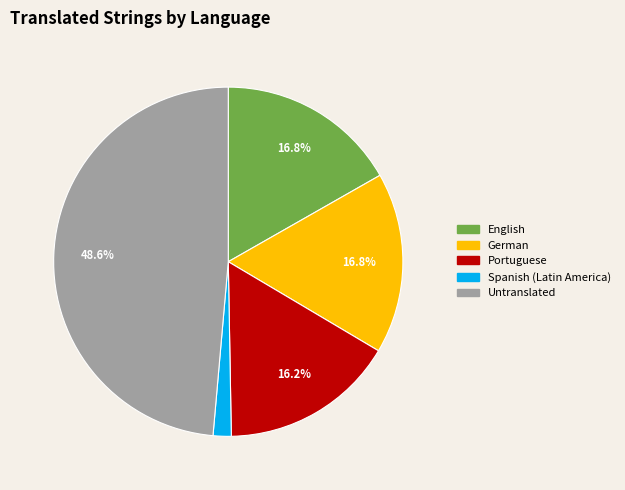

Does any single category account for the majority?

No